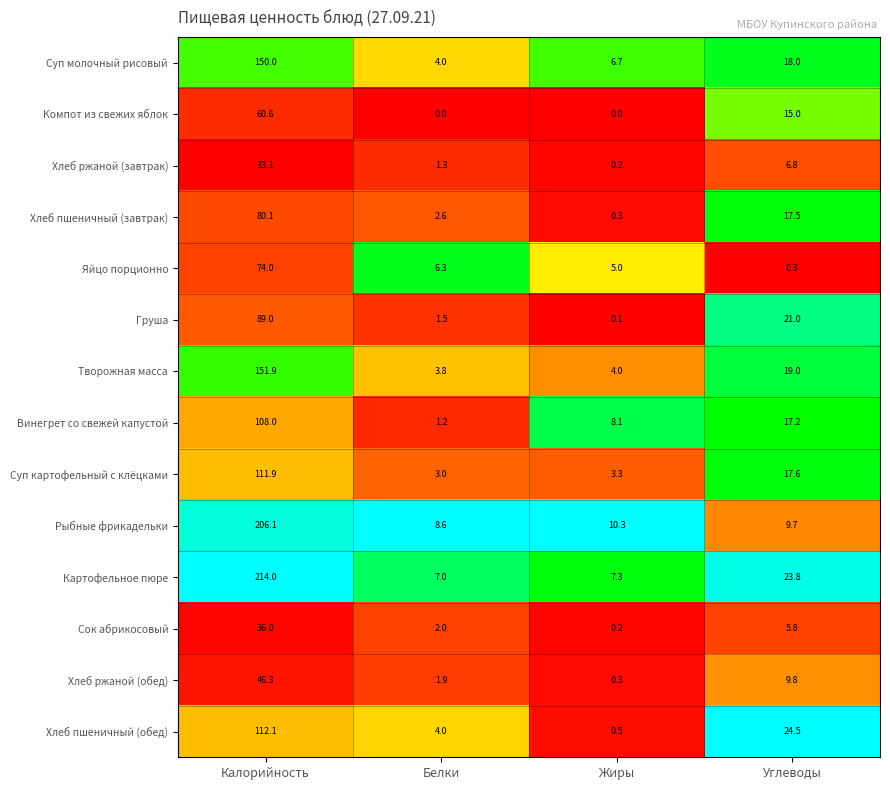

Which category has the highest value in the Суп картофельный с клёцками series?

Калорийность